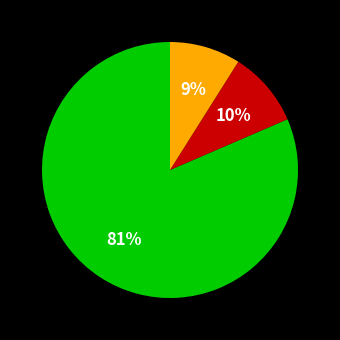

Is there a majority slice in this chart?

Yes